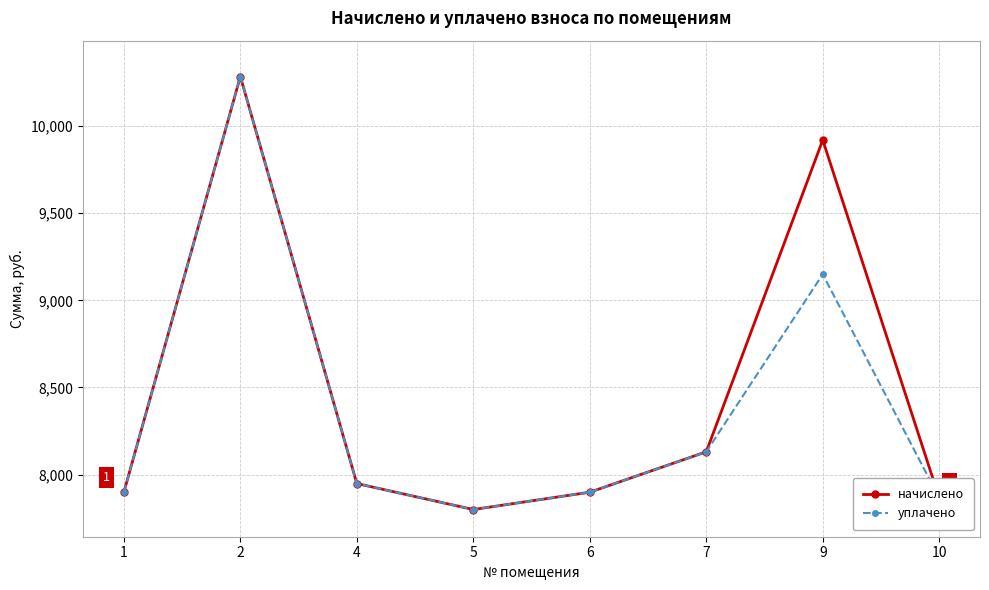

At which category does начислено reach its first local valley?

5